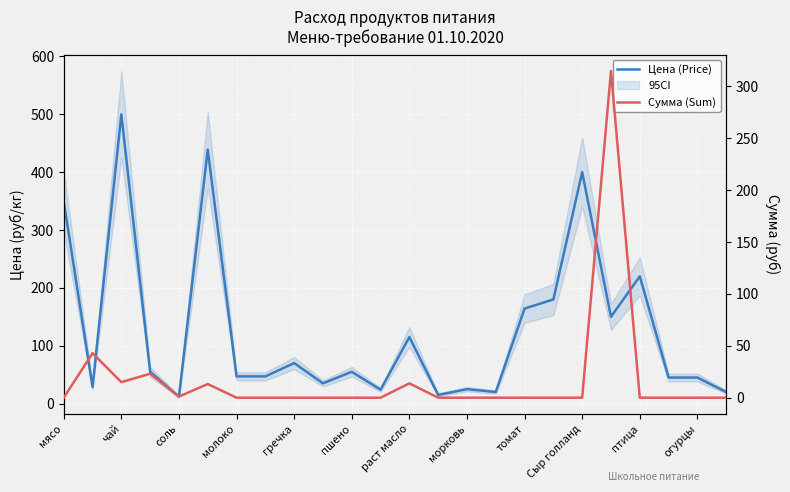

True or false: Цена (Price) has more than 0 points higher than both neighbors.

True